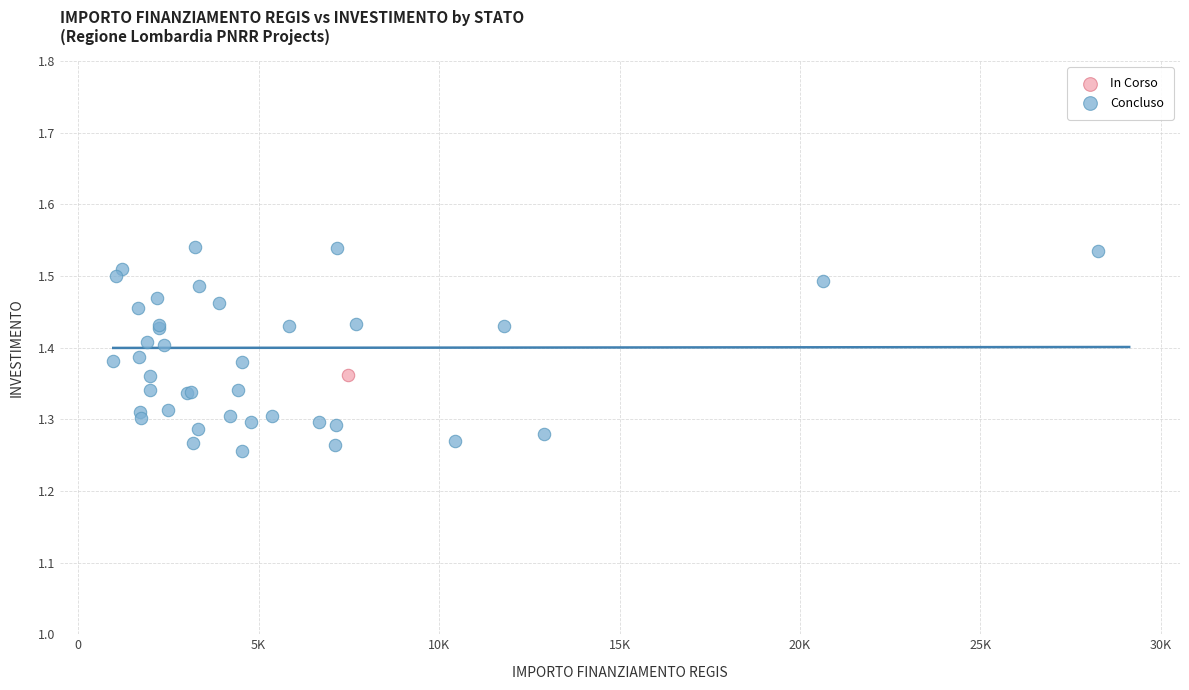

What are all the series names shown in the legend?

In Corso, Concluso